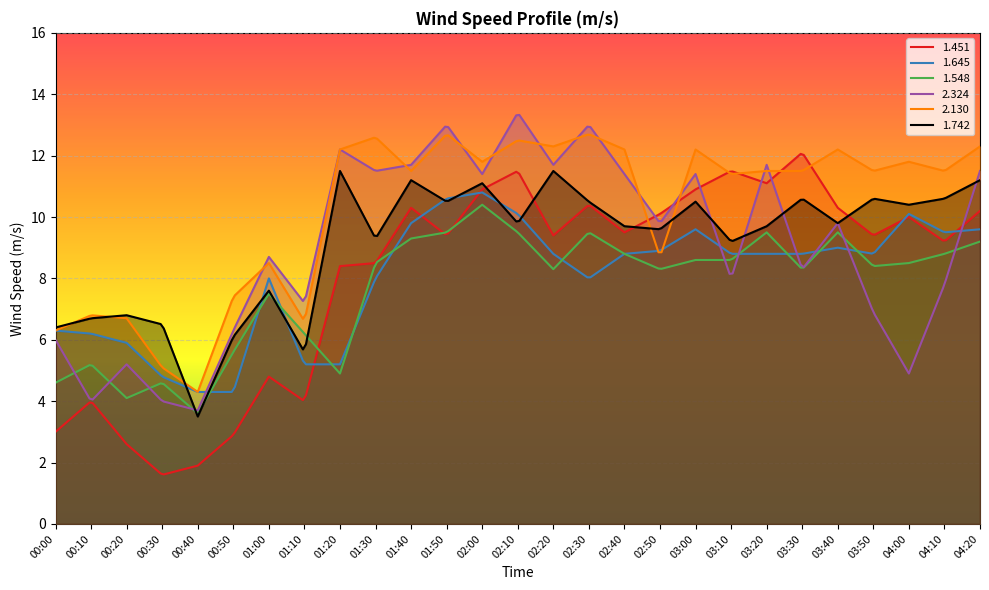

What are all the series names shown in the legend?

1.451, 1.645, 1.548, 2.324, 2.130, 1.742